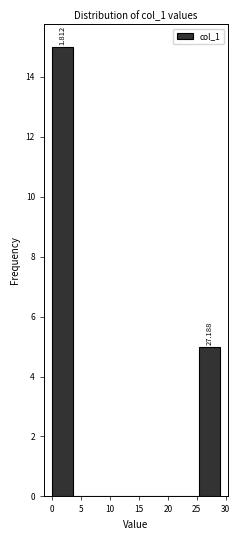

Which range on the x-axis has the tallest bar?

0.0 to 3.5